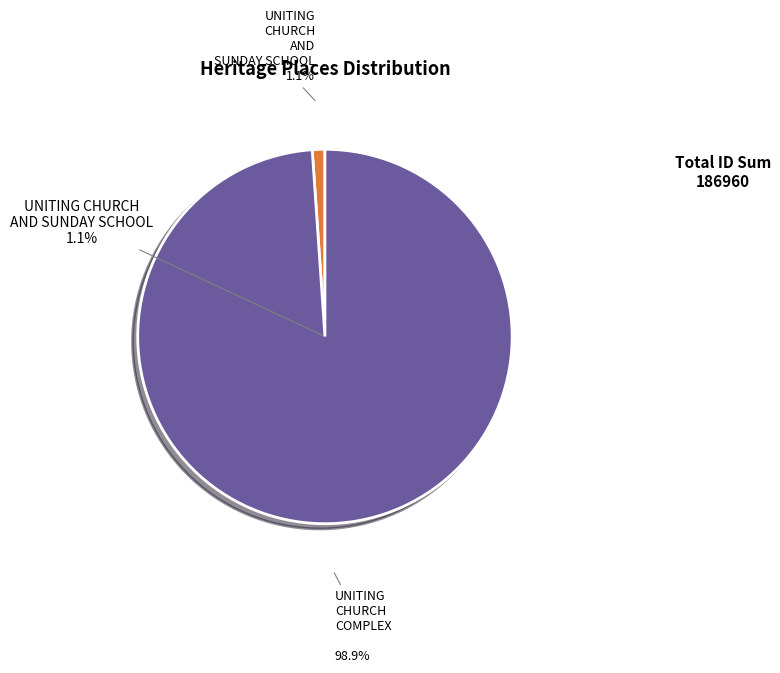

Which slice is the smallest?

UNITING CHURCH AND SUNDAY SCHOOL